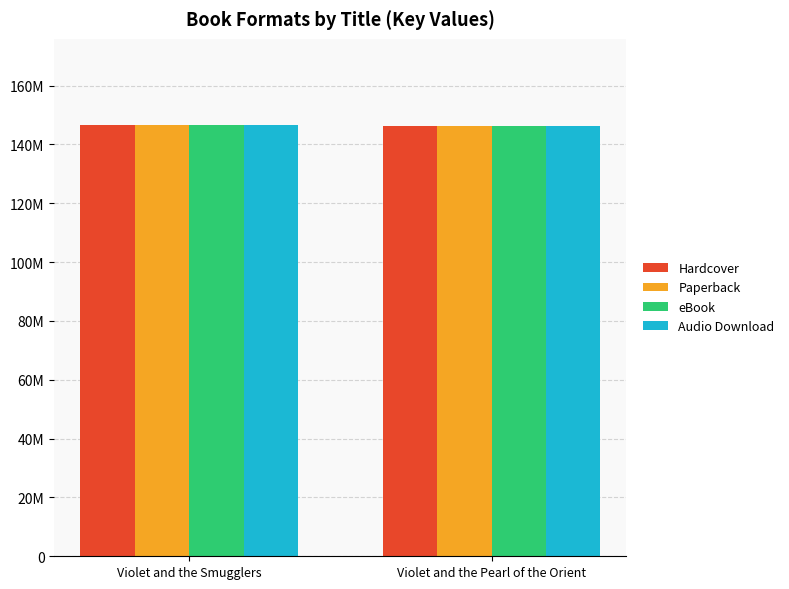

Reading left to right, extract all data points from this chart.

Hardcover: 146577778	146410772
Paperback: 146577778	146410772
eBook: 146577778	146410772
Audio Download: 146577778	146410772